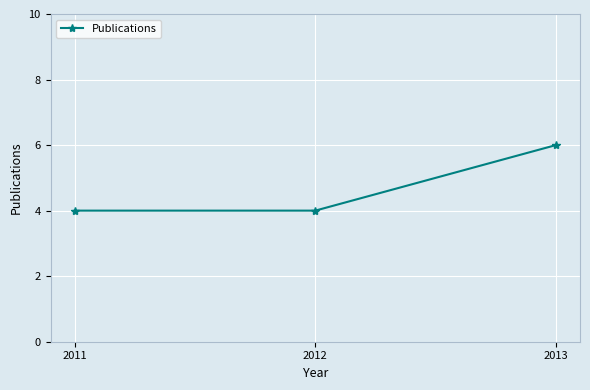

What is the sum of all values?

14